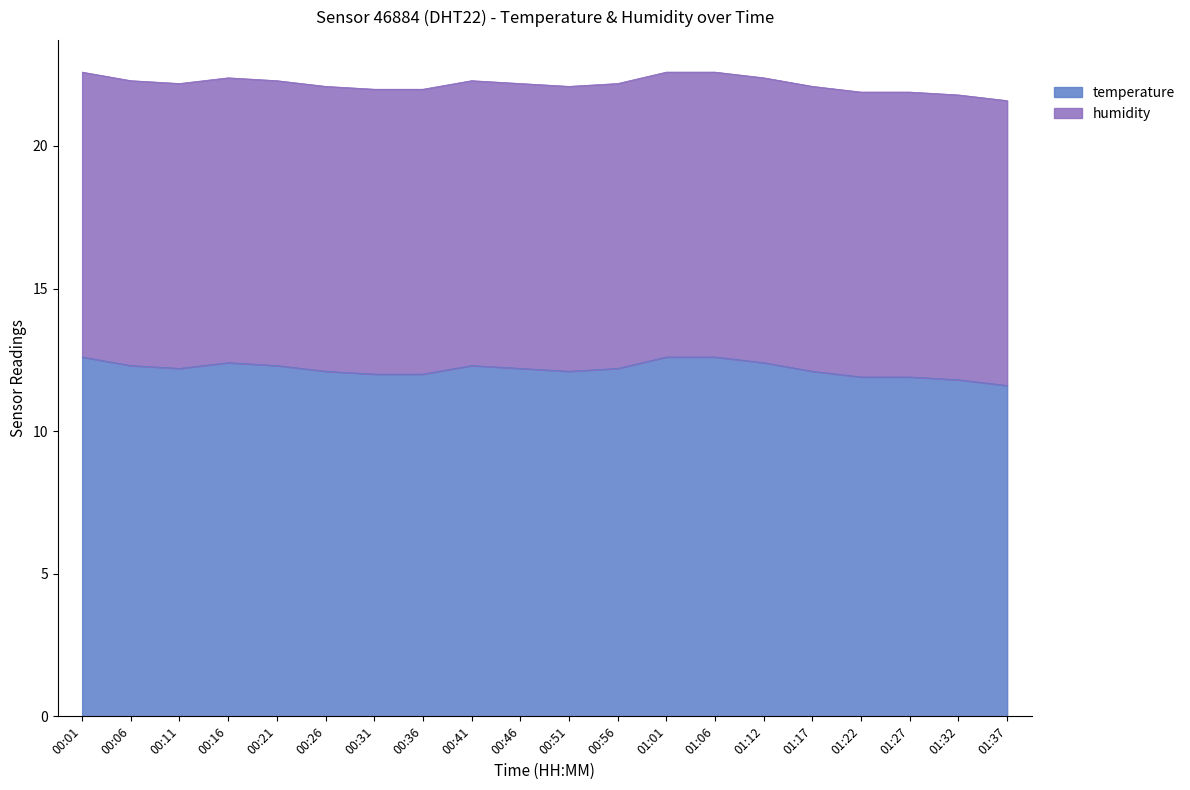

True or false: the data shows 11.8 at 01:32.

True